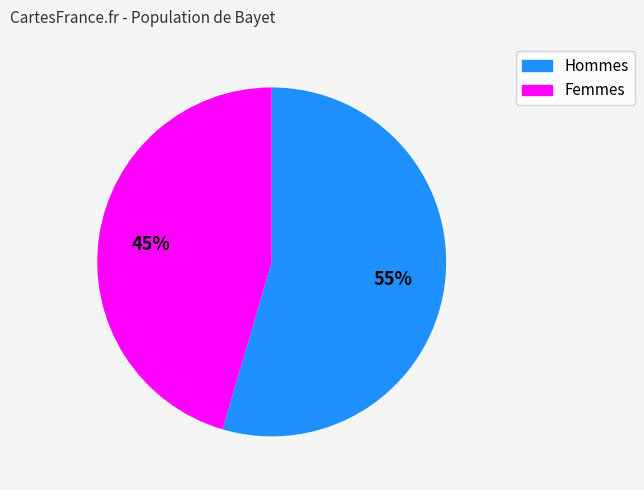

Does any single category account for the majority?

Yes